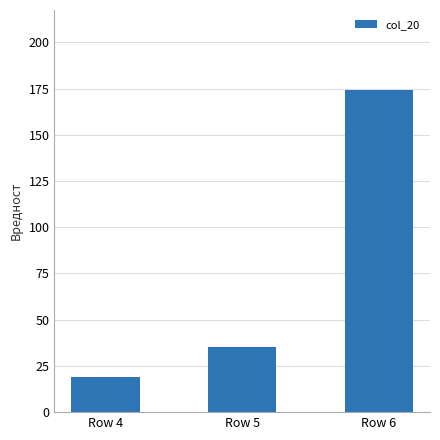

Which category has the lowest value across all series?

Row 4